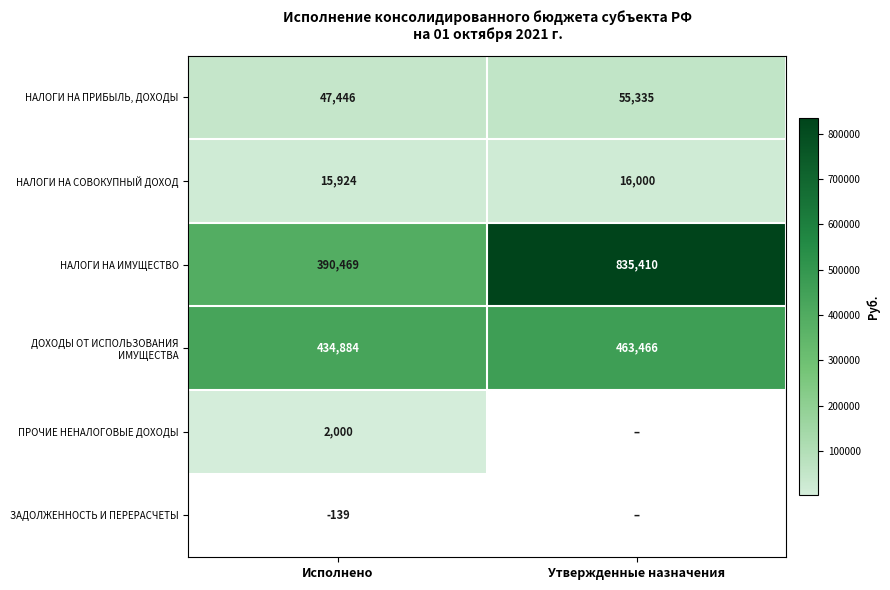

Is the value of НАЛОГИ НА СОВОКУПНЫЙ ДОХОД at Утвержденные назначения greater than the value of НАЛОГИ НА ПРИБЫЛЬ, ДОХОДЫ at Исполнено?

No